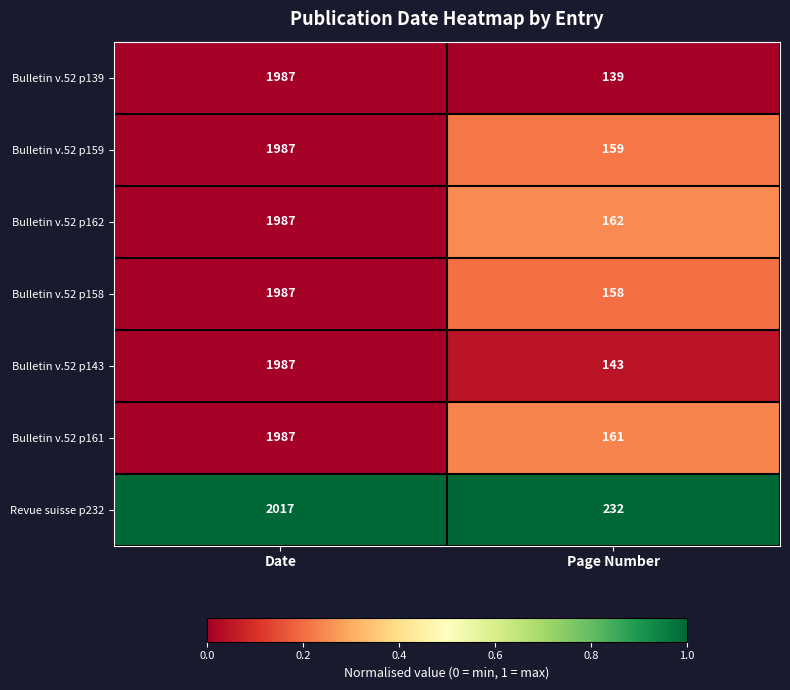

What is the sum of the Bulletin v.52 p158 values at Page Number and Date?

2145